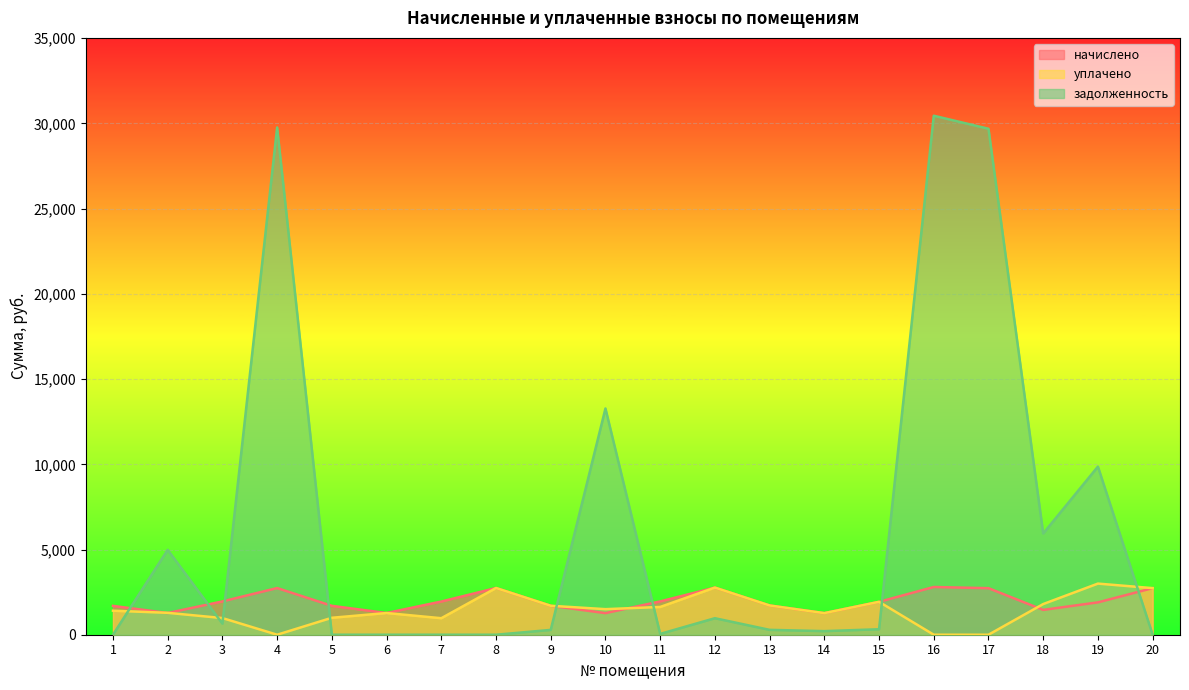

True or false: задолженность has a value of 192.9 at 15.

False